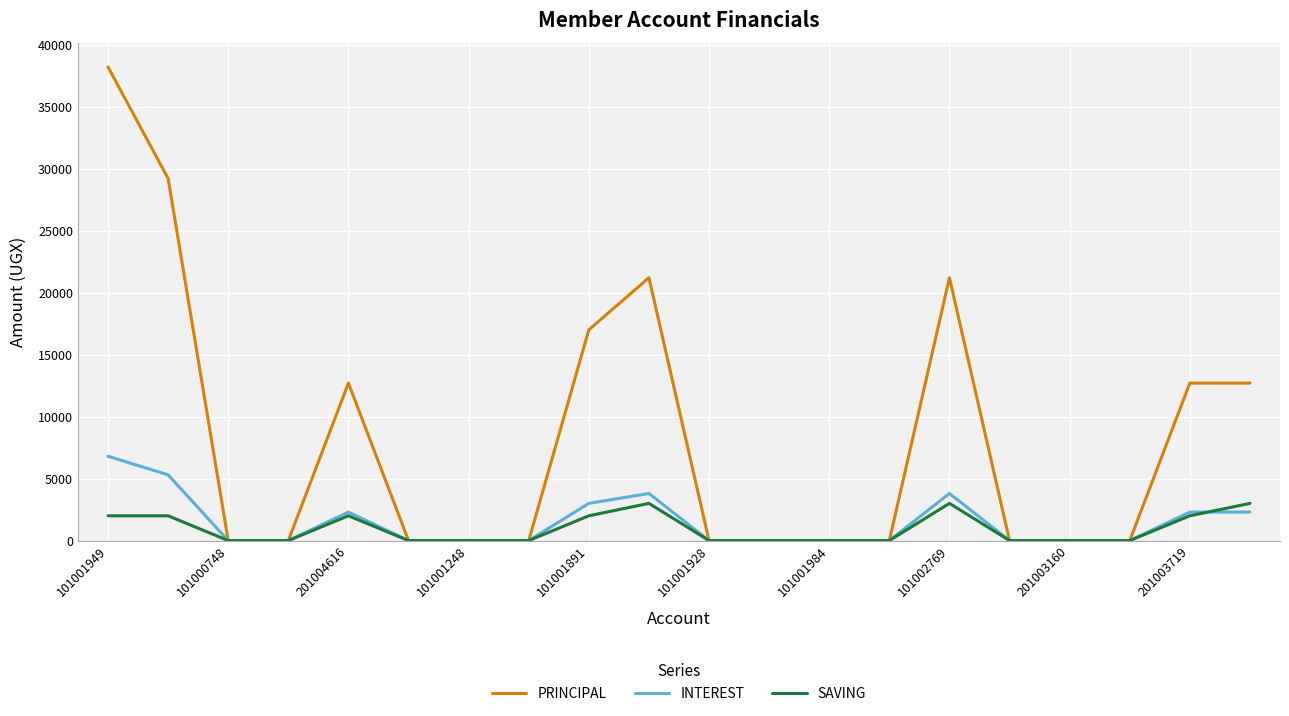

Reading left to right, list all the values displayed in this chart.

PRINCIPAL: 38200	29200	0	0	12700	0	0	0	17000	21200	0	0	0	0	21200	0	0	0	12700	12700
INTEREST: 6800	5300	0	0	2300	0	0	0	3000	3800	0	0	0	0	3800	0	0	0	2300	2300
SAVING: 2000	2000	0	0	2000	0	0	0	2000	3000	0	0	0	0	3000	0	0	0	2000	3000